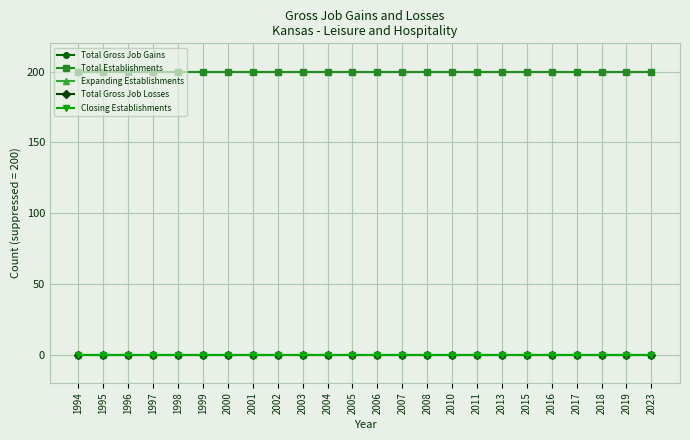

Which series has the largest range (max minus min)?

Total Gross Job Gains